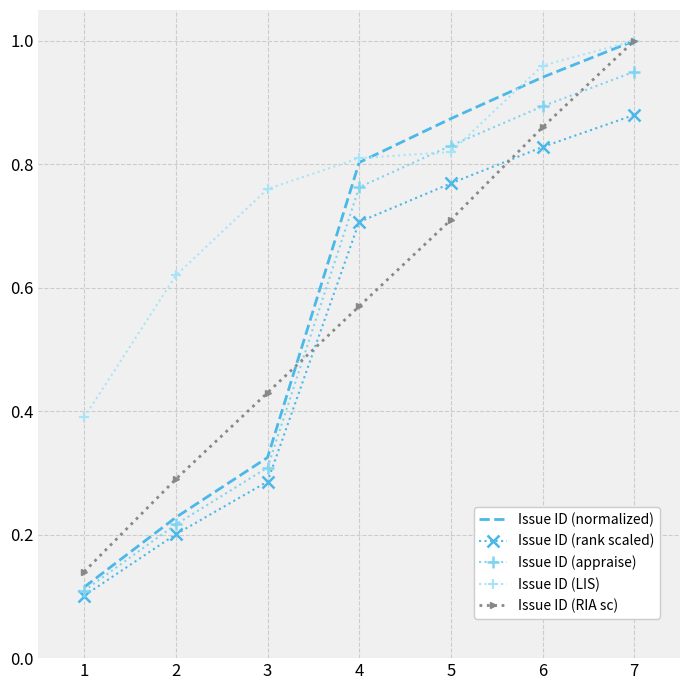

At how many categories does at least one series exceed 0?

7